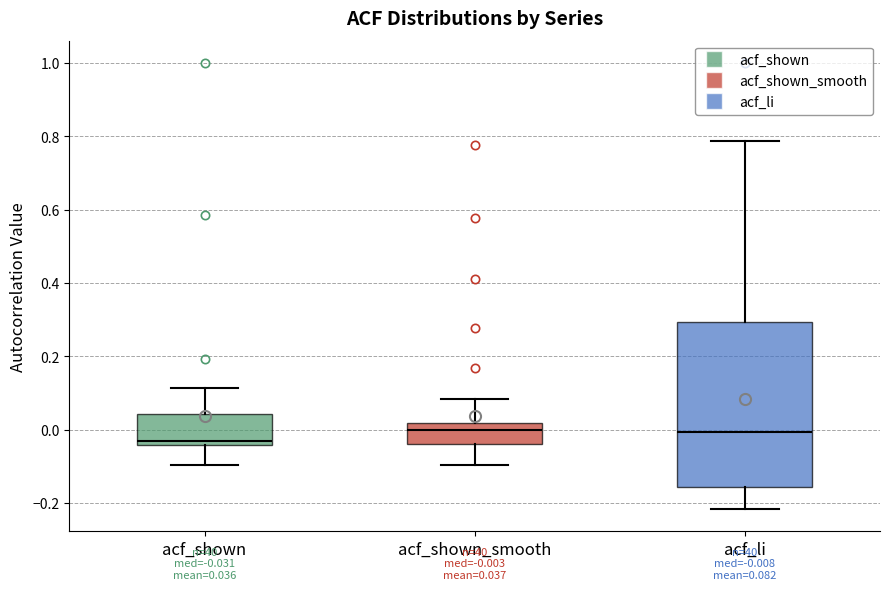

Which box is the tallest, from its lower edge to its upper edge?

acf_li